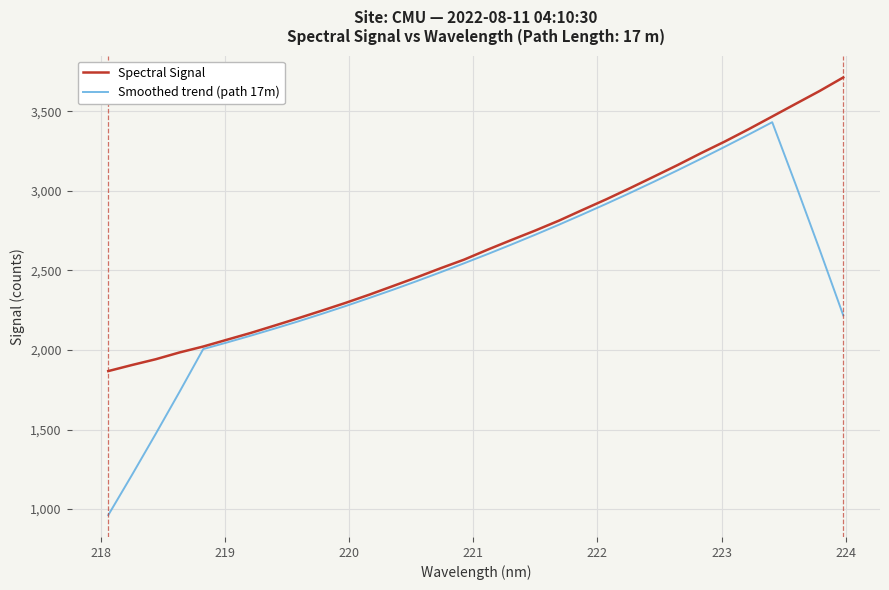

Which series has the largest range (max minus min)?

Smoothed trend (path 17m)